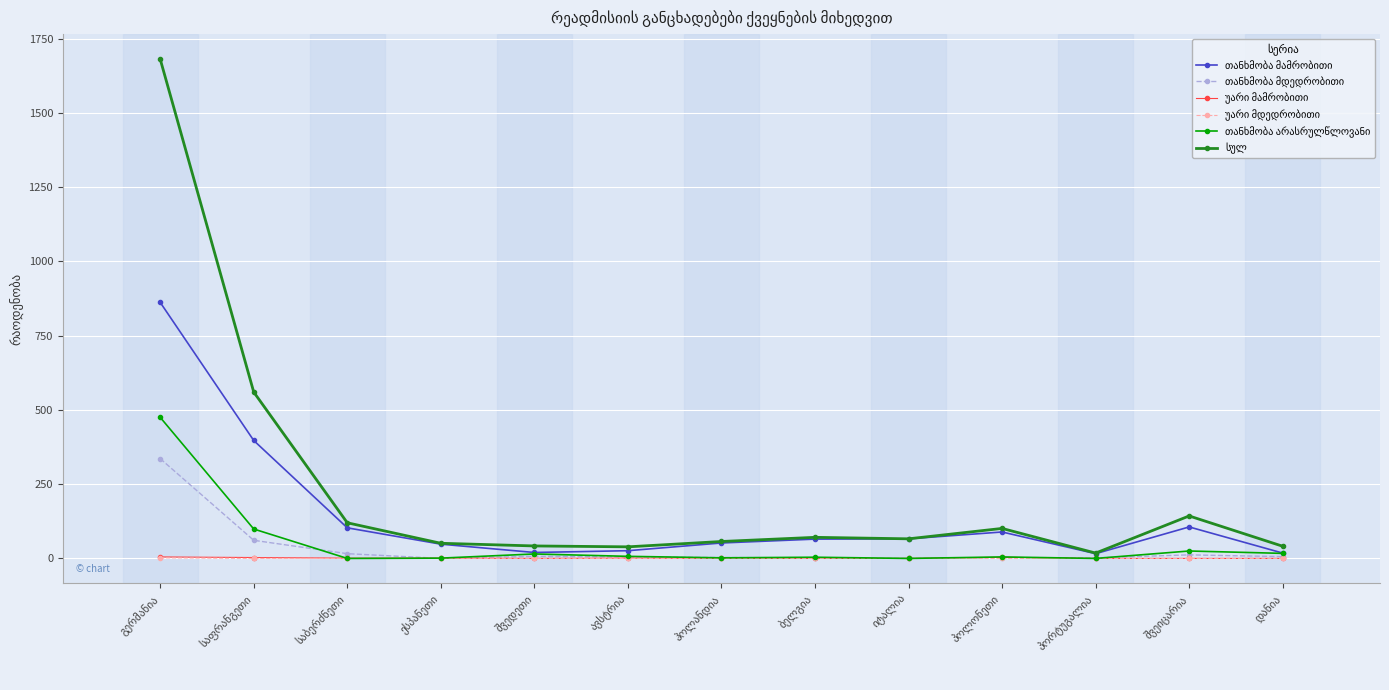

Is this an area chart (filled region under the line)?

No